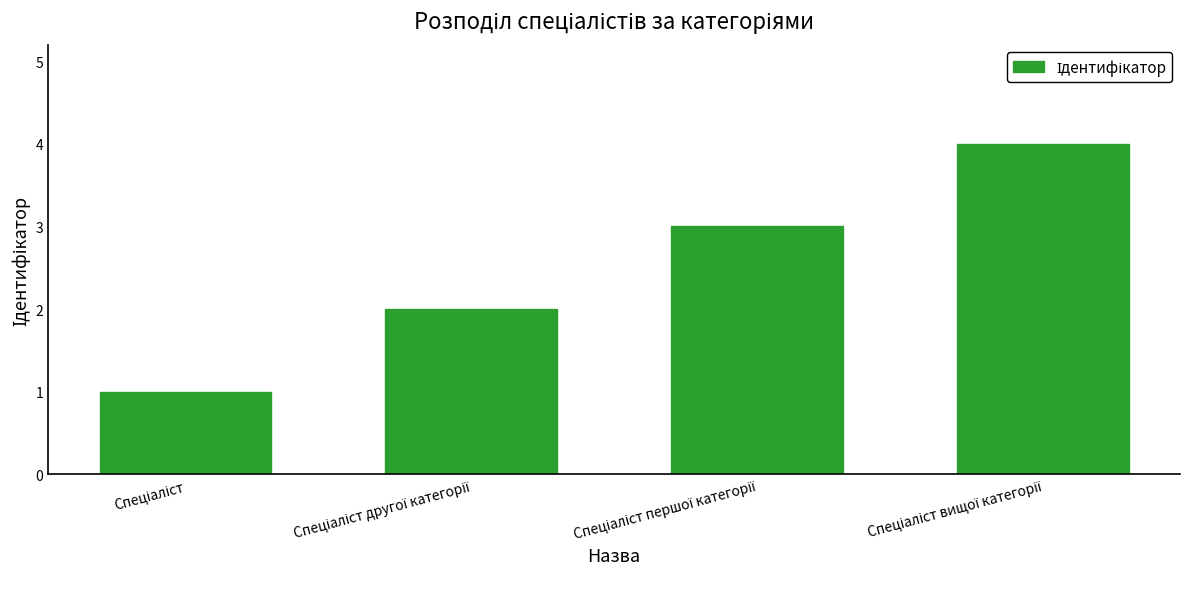

What is the maximum value shown in the chart?

4